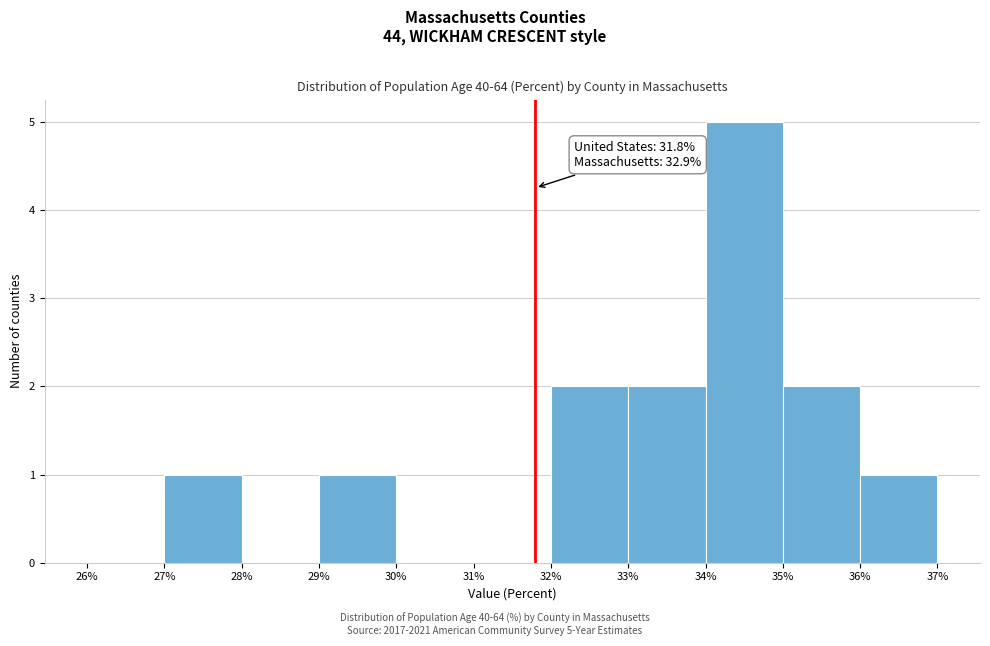

Which range on the x-axis has the tallest bar?

34% to 35%